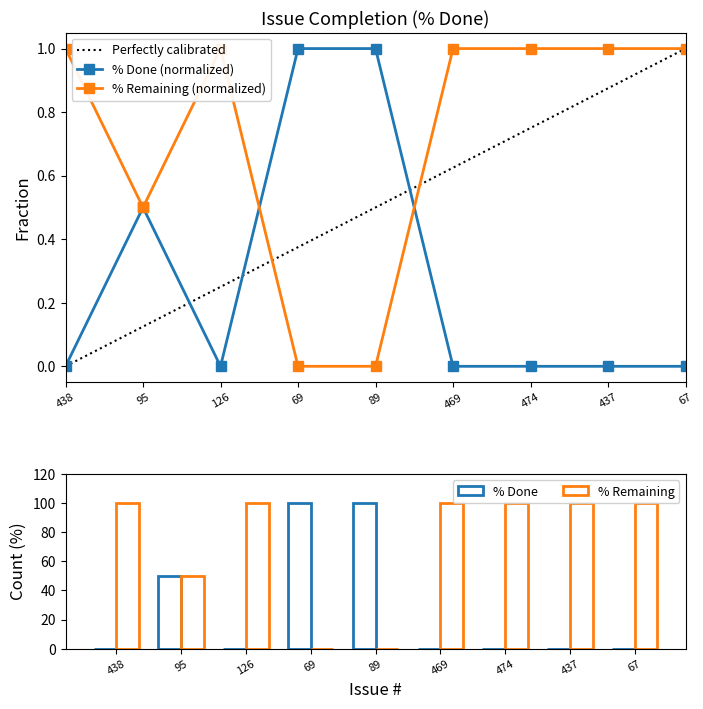

How many categories are shown in the chart?

9